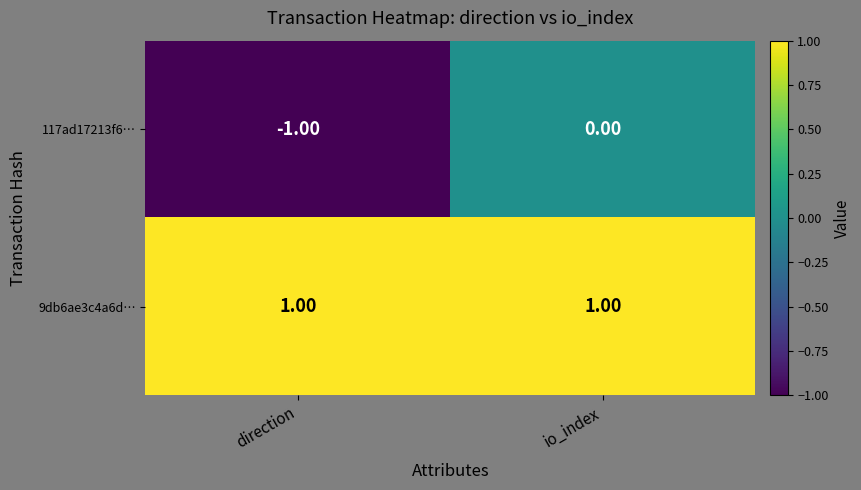

Rank the series at io_index from lowest to highest value.

117ad17213f6…, 9db6ae3c4a6d…